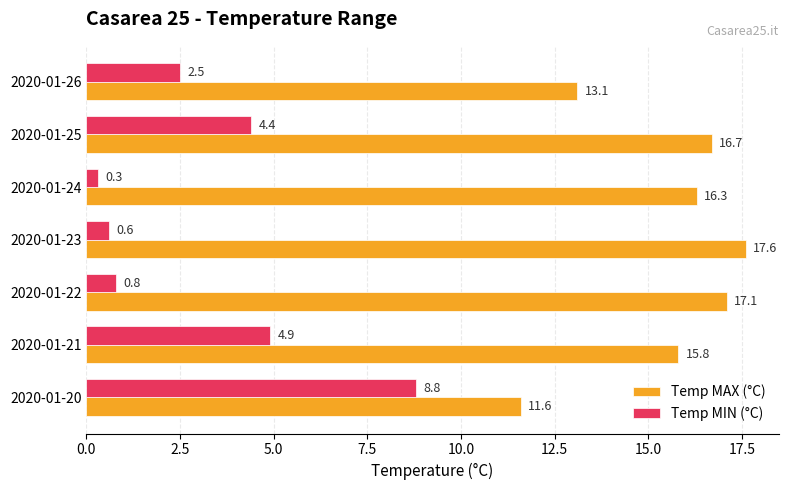

The value of Temp MIN (°C) at 2020-01-26 is 4.4. True or false?

False